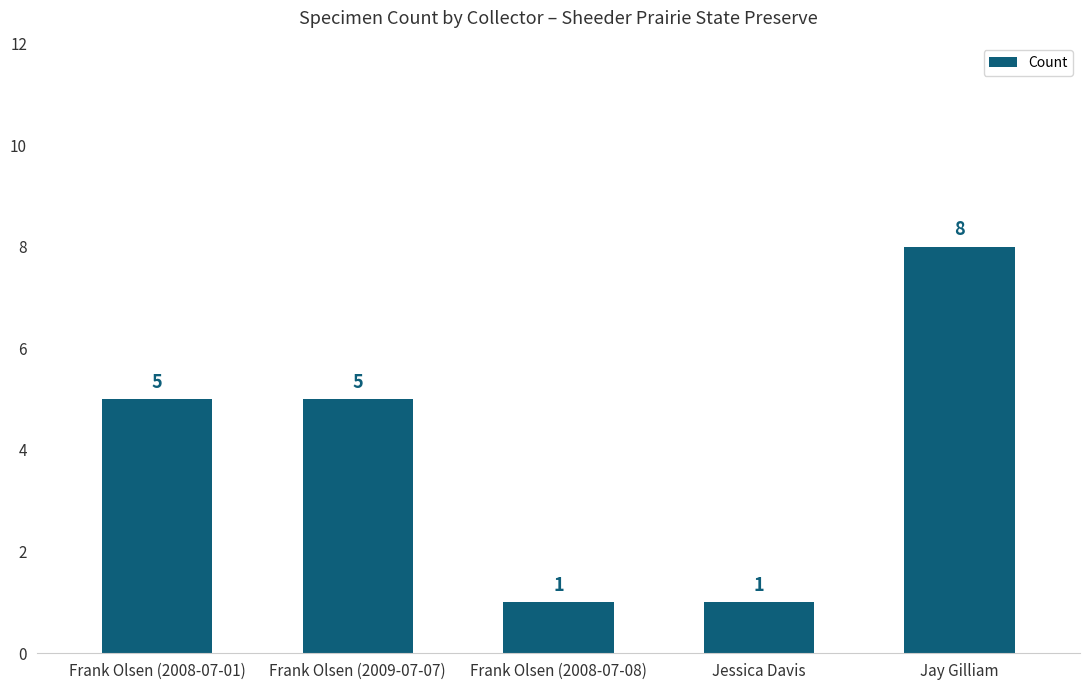

What position from the left is Frank Olsen (2009-07-07)?

2